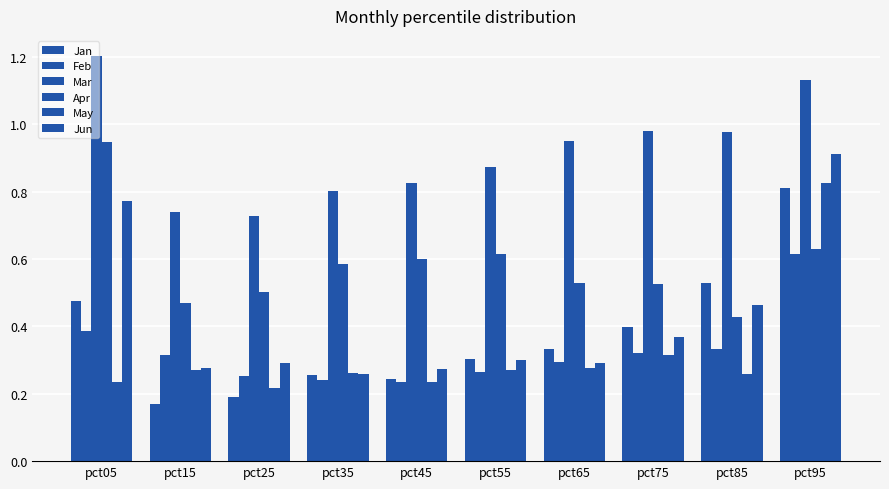

True or false: Mar has a value of 1.6 at pct95.

False